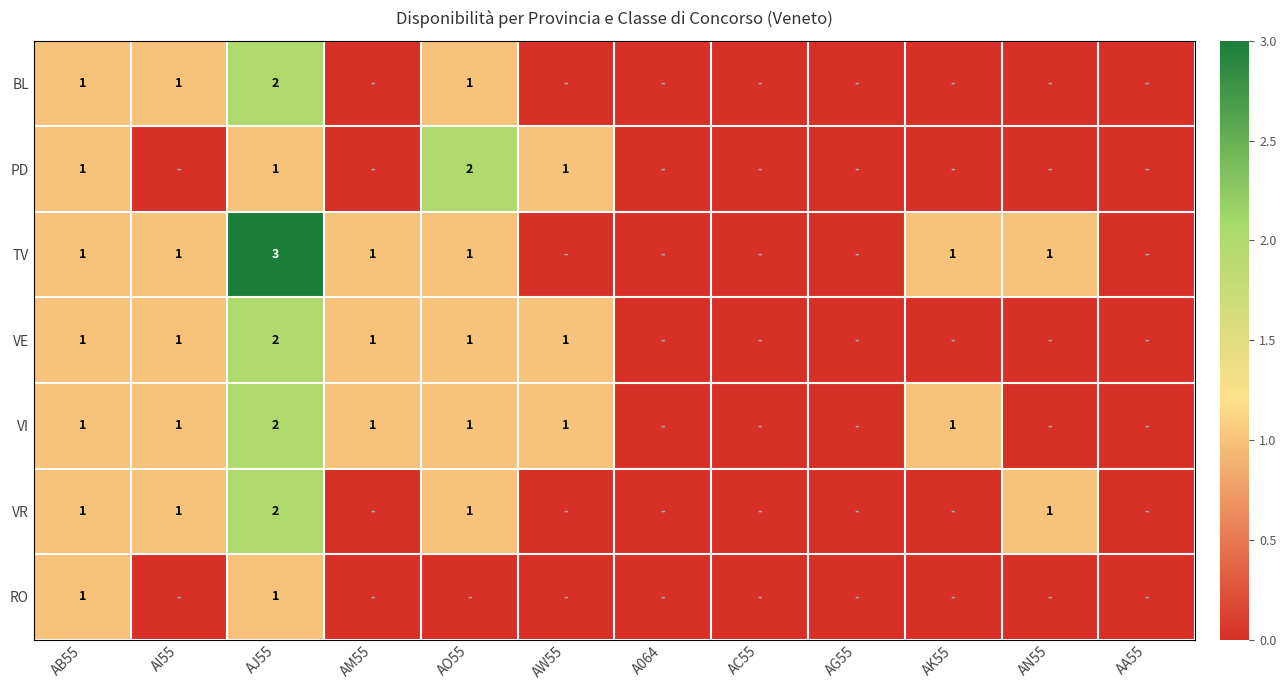

The TV series shows 2 at AM55. True or false?

False